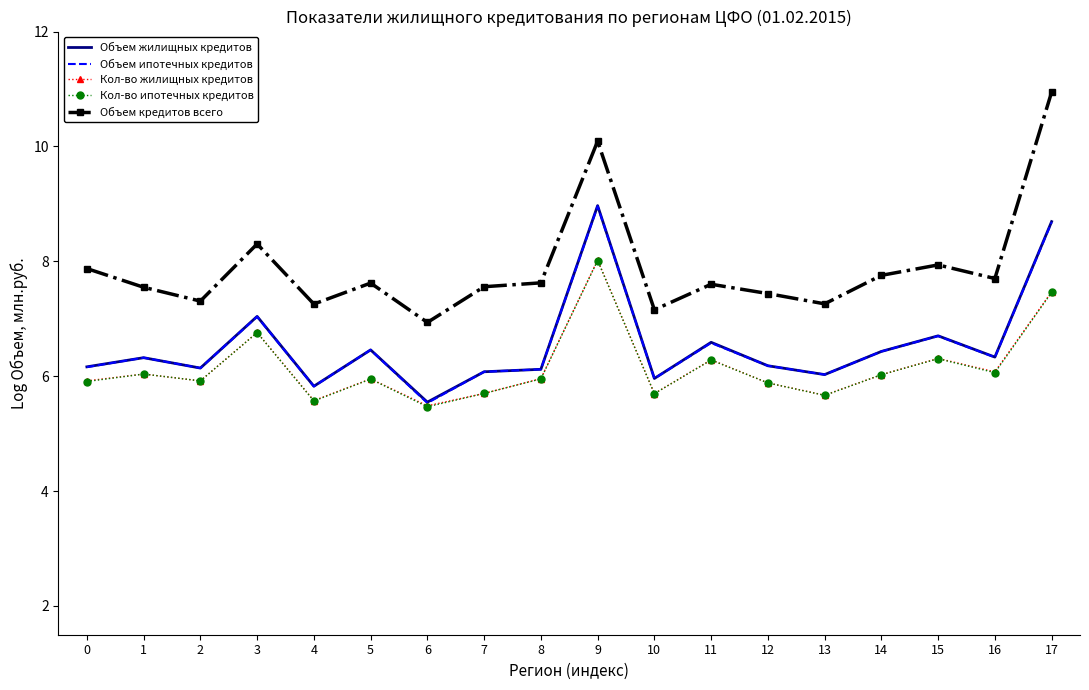

What is the sum of the Кол-во жилищных кредитов values at 17 and 5?

13.4